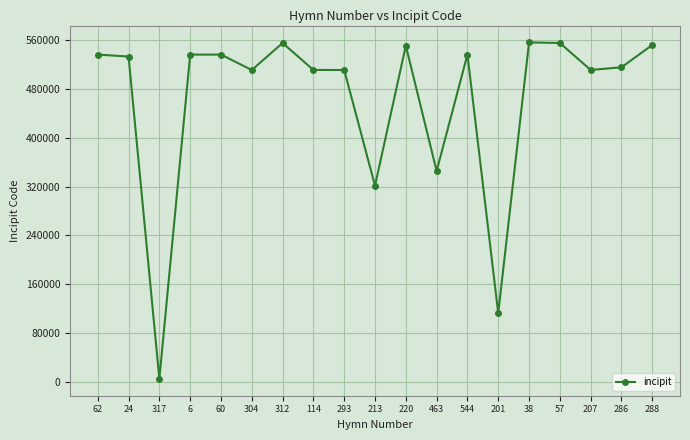

True or false: the data shows 552265 at 288.

True